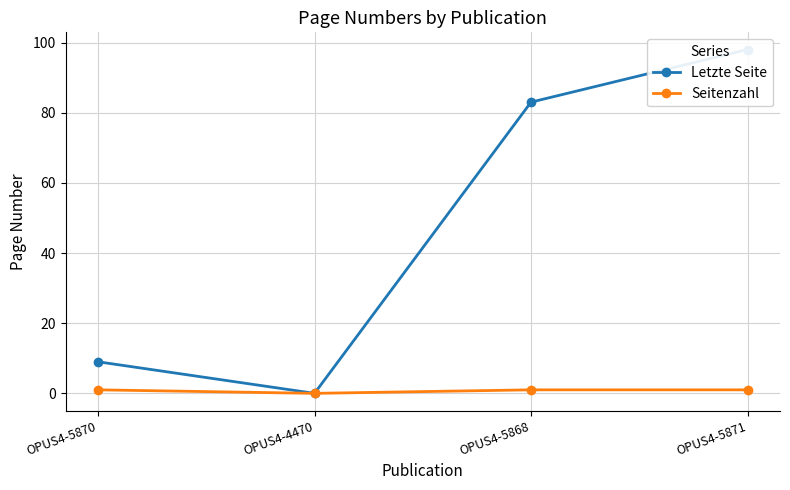

At which label is Letzte Seite closest to 49?

OPUS4-5868